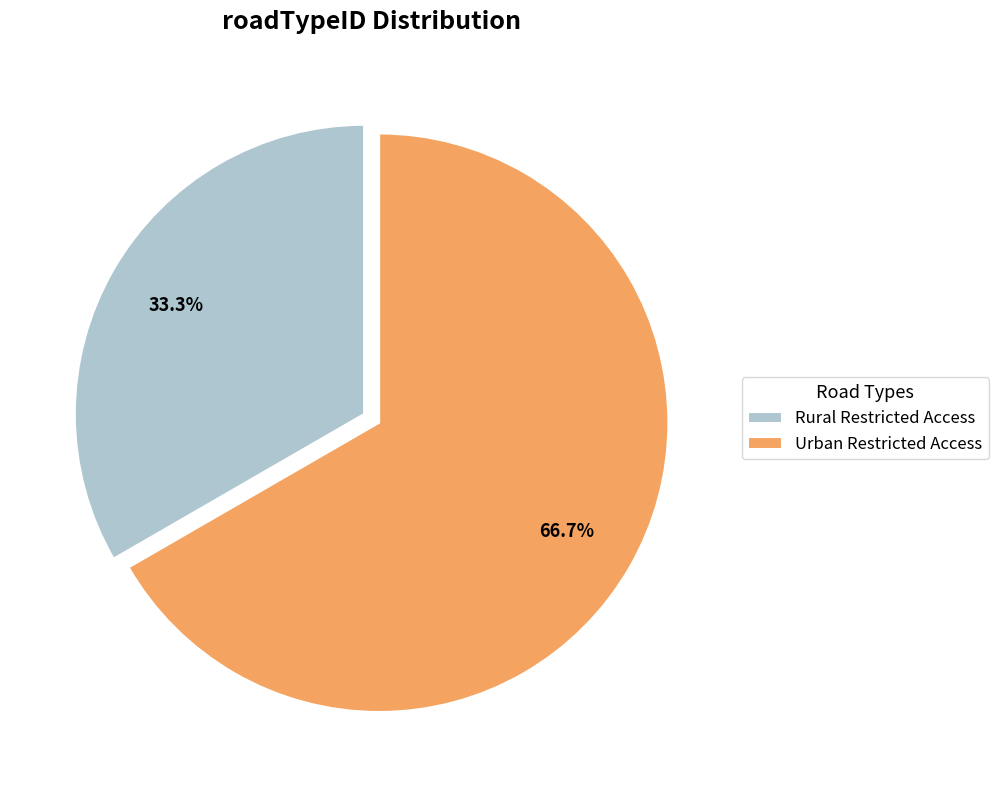

To the nearest percent, what is the difference between the largest and smallest slice percentages?

33%